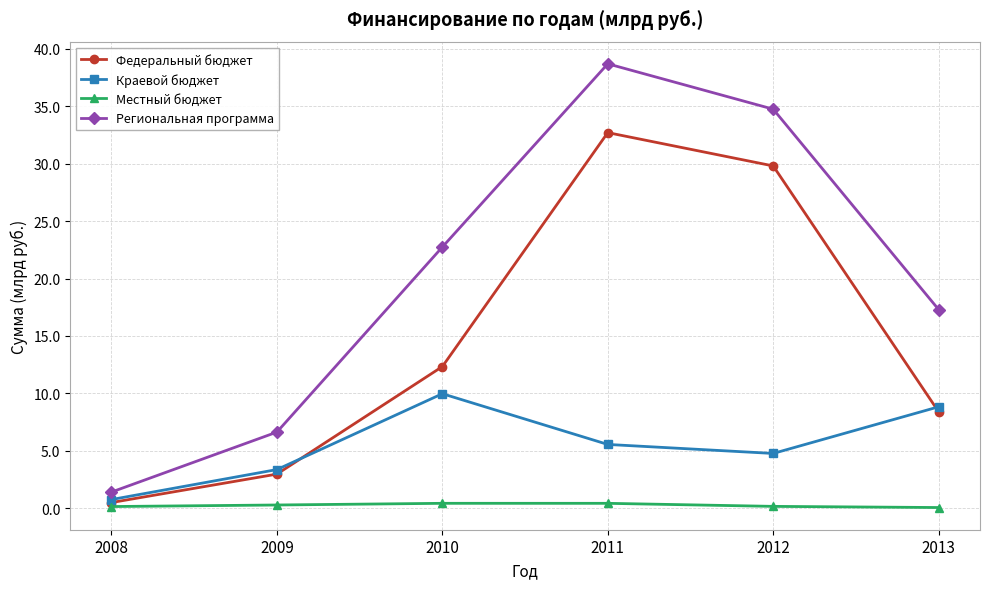

How many data points in Краевой бюджет are above 5?

3